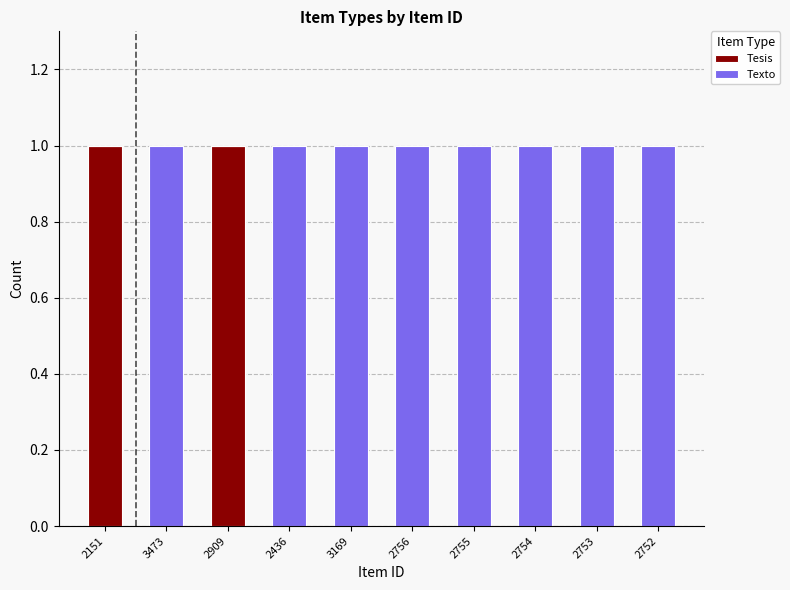

The value of Tesis at 2756 is 0. True or false?

True